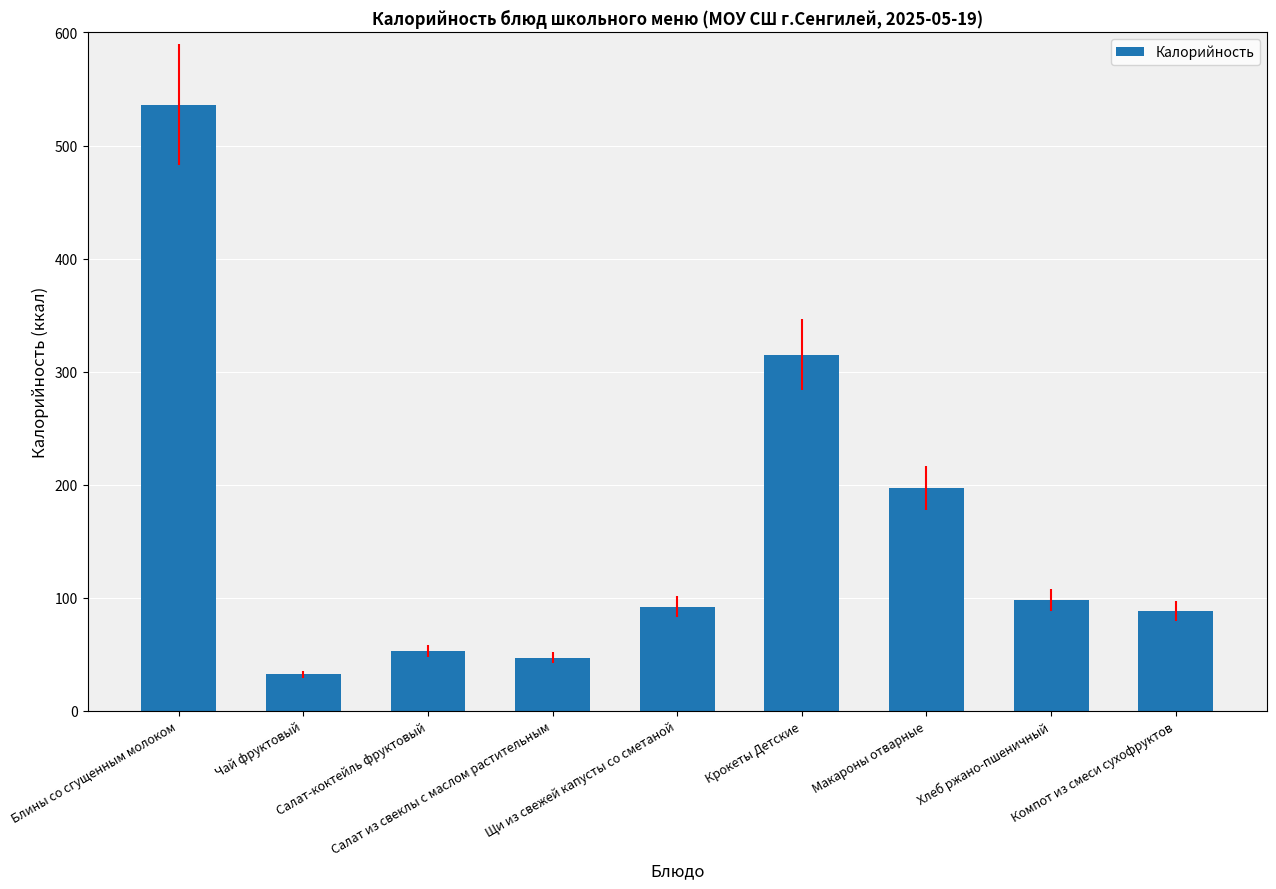

True or false: the data shows 197 at Макароны отварные.

True